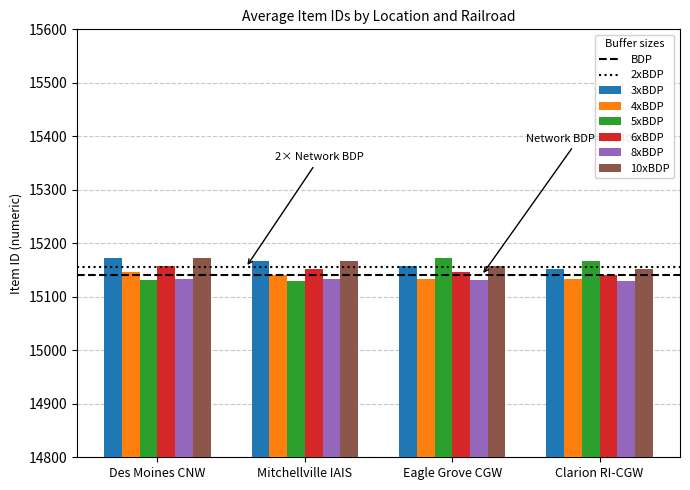

What is the spread (max minus min) of values at Clarion RI-CGW?

37